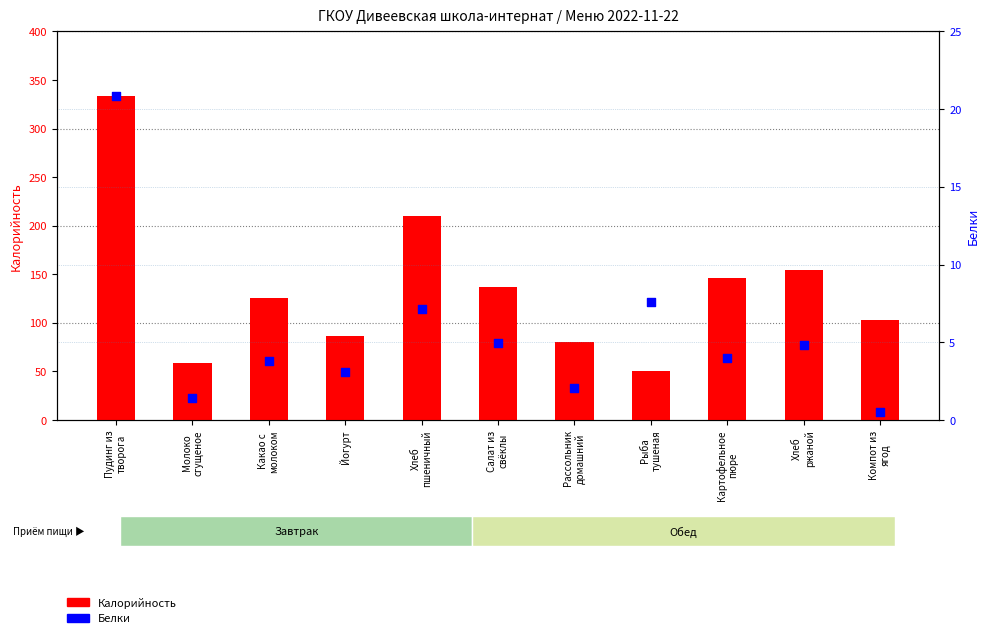

What is the total value across all series at Хлеб
пшеничный?

217.5